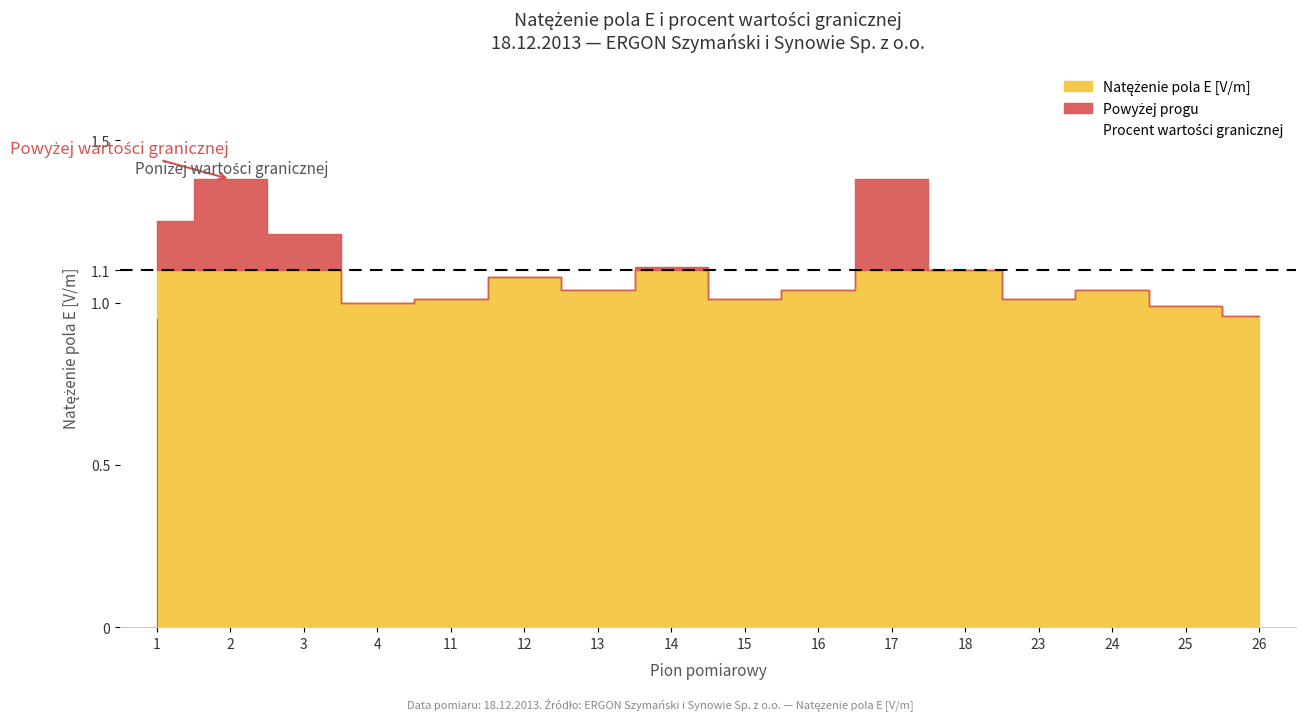

Is it true that the value at 25 is 1.1?

False